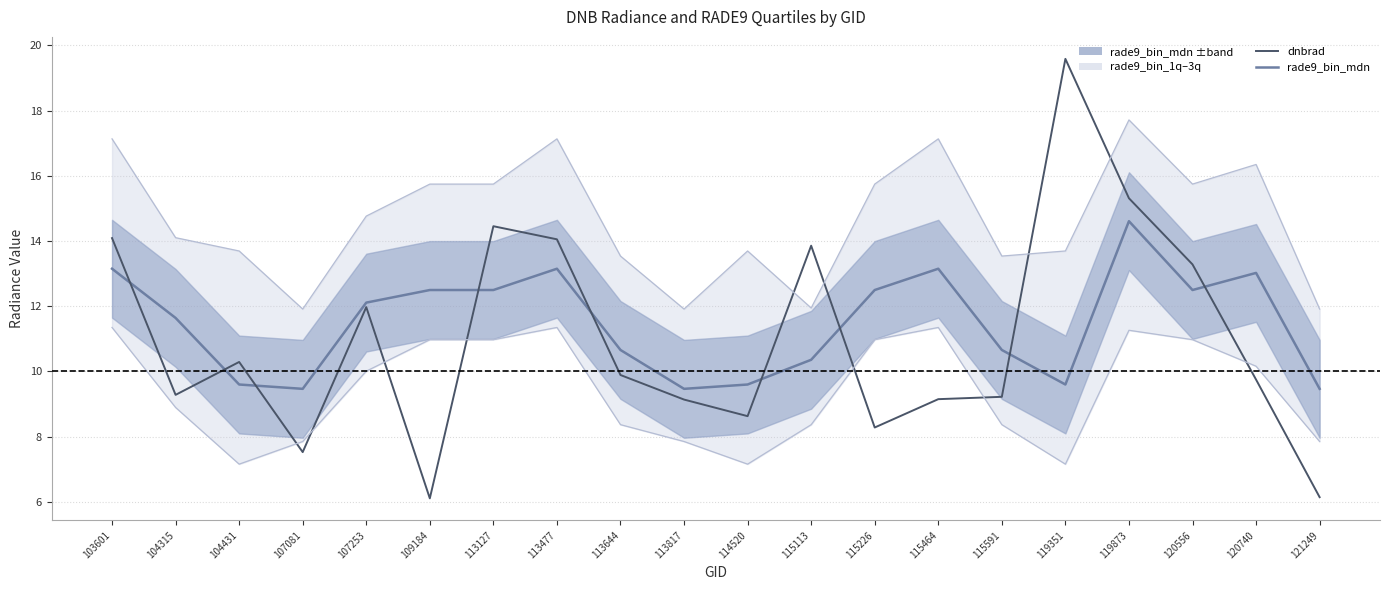

What is the average value of the rade9_bin_mdn series?

11.5